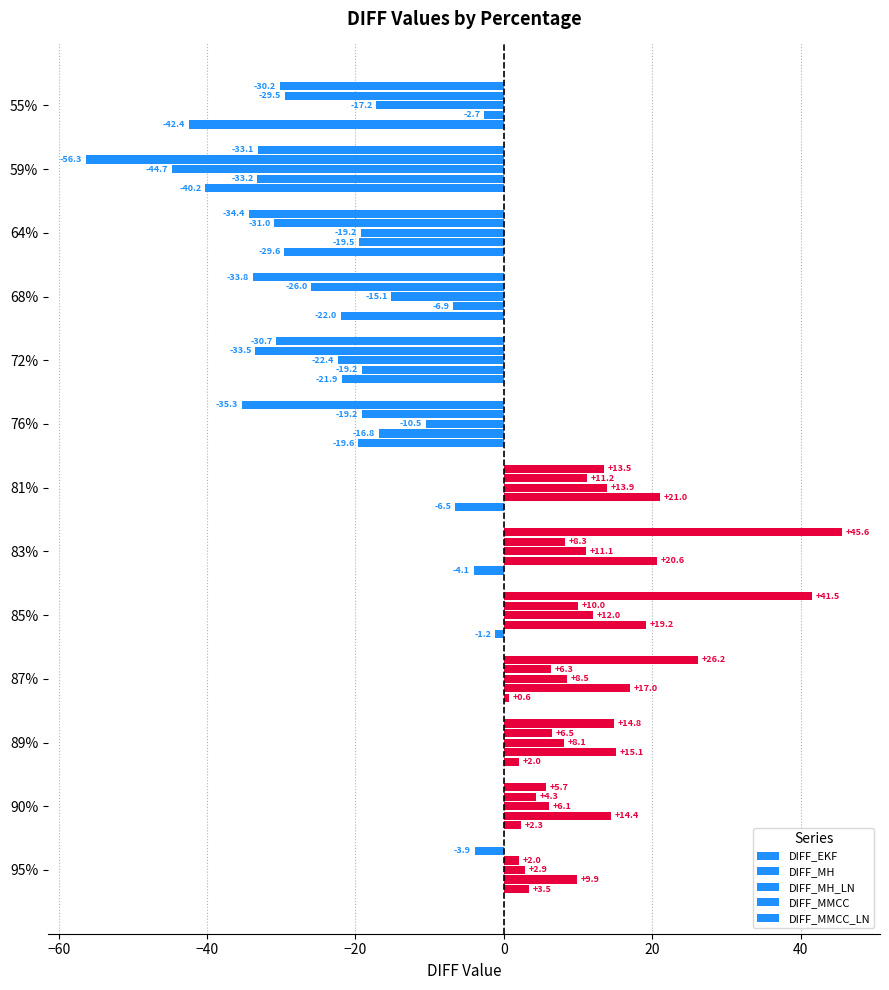

How many positive values does the DIFF_MH_LN series have?

7